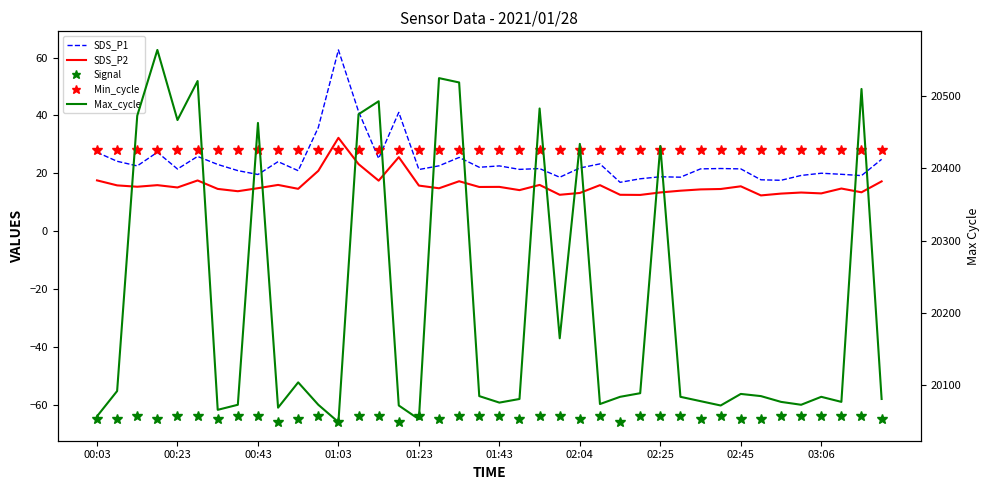

Between 30 and 10, which is larger?

30